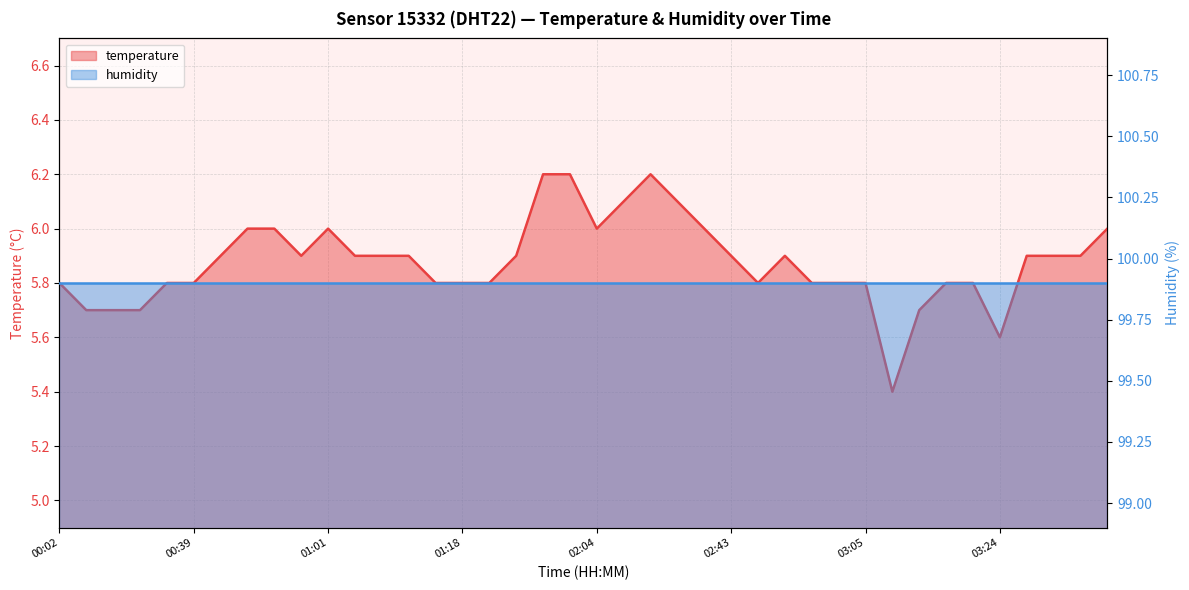

Reading left to right, list all the values displayed in this chart.

00:02=5.8	00:07=5.7	00:14=5.7	00:22=5.7	00:31=5.8	00:39=5.8	00:44=5.9	00:48=6.0	00:51=6.0	00:56=5.9	01:01=6.0	01:03=5.9	01:05=5.9	01:10=5.9	01:15=5.8	01:18=5.8	01:30=5.8	01:35=5.9	01:47=6.2	01:49=6.2	02:04=6.0	02:07=6.1	02:09=6.2	02:24=6.1	02:36=6.0	02:43=5.9	02:45=5.8	02:50=5.9	02:55=5.8	02:58=5.8	03:05=5.8	03:10=5.4	03:15=5.7	03:20=5.8	03:22=5.8	03:24=5.6	03:32=5.9	03:37=5.9	03:39=5.9	03:42=6.0